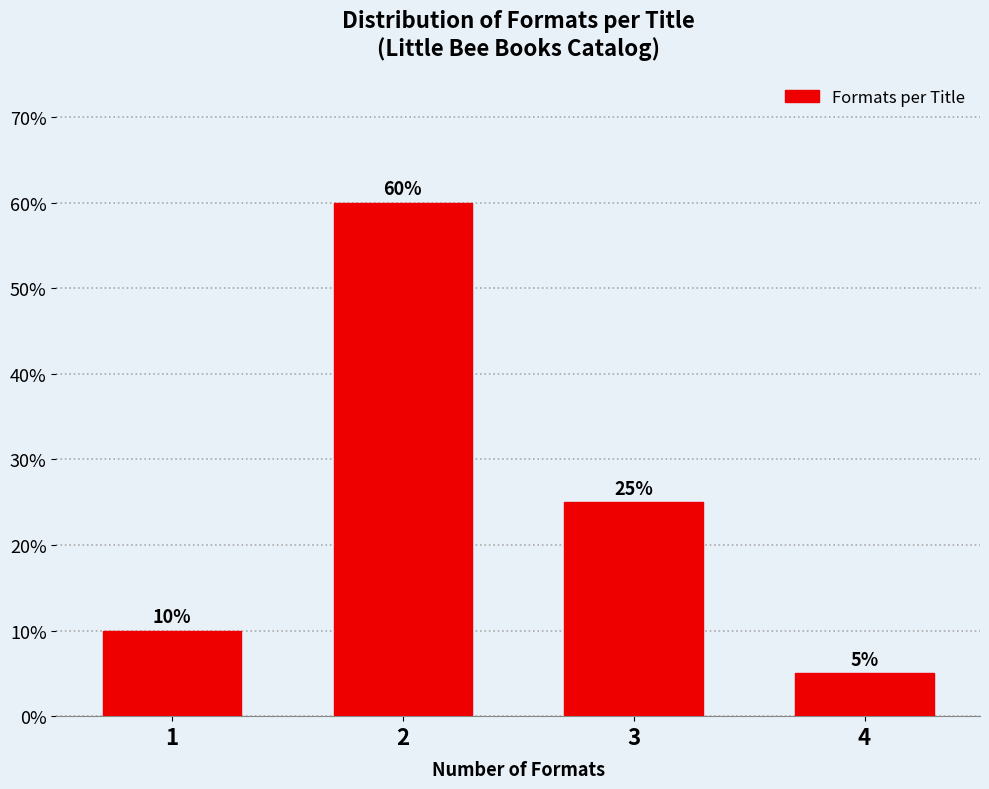

Reading left to right, extract all data points from this chart.

10	60	25	5